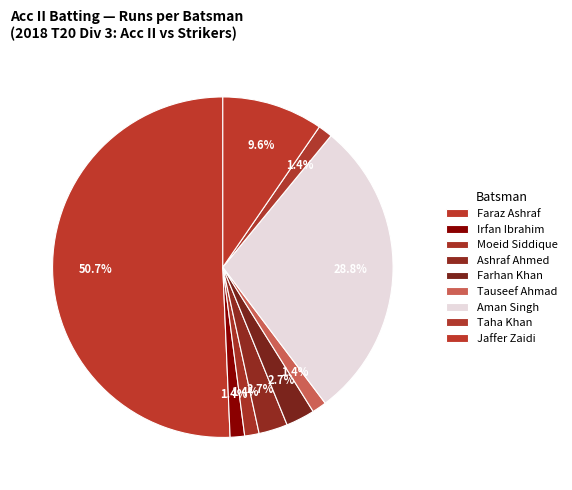

Count the number of slices in the pie.

9